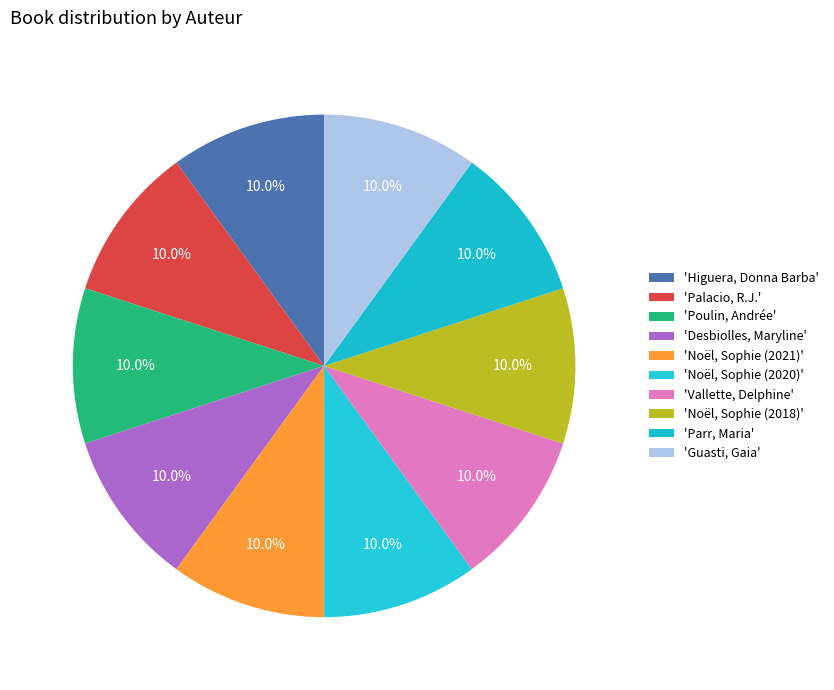

Count the number of slices in the pie.

10